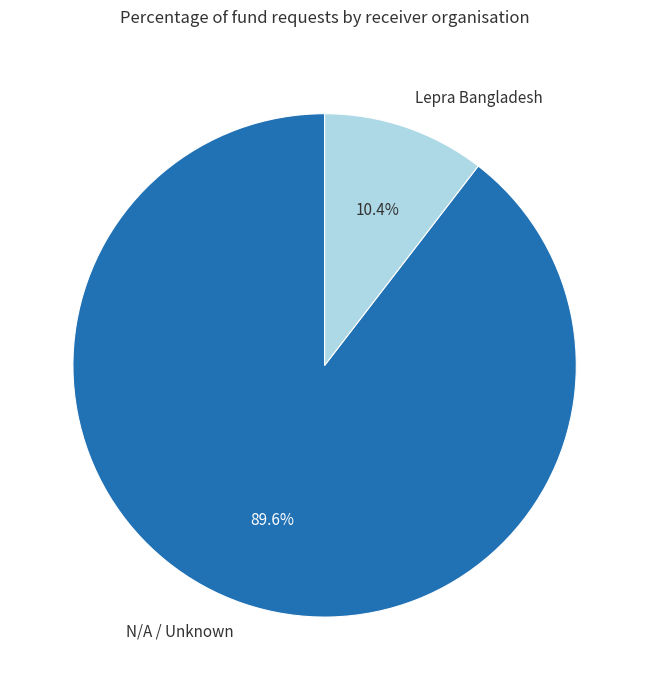

What percentage is NOT represented by N/A / Unknown?

10.4%